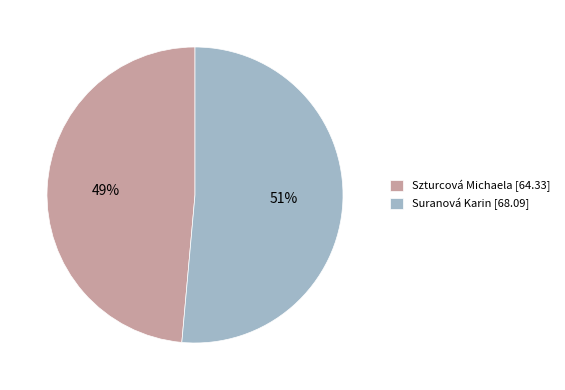

How many slices are in this pie chart?

2